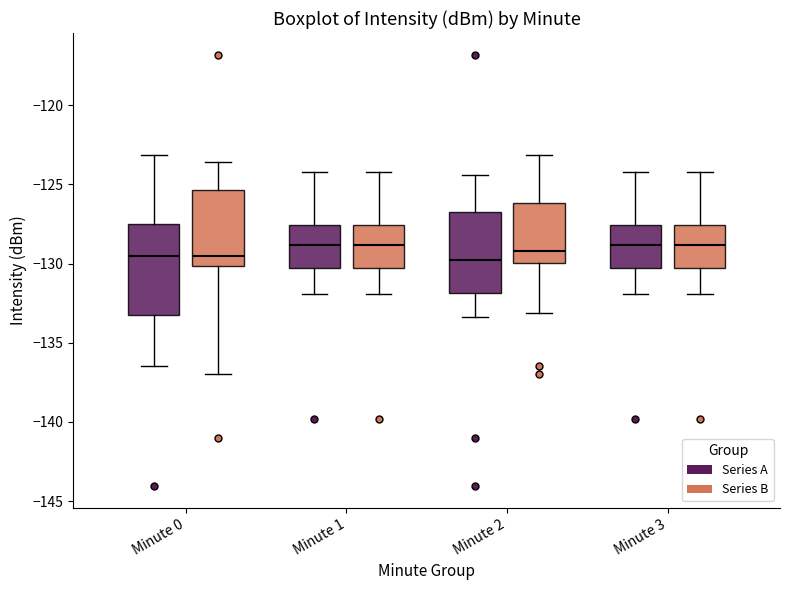

Where does the median line of the box for Minute 3 (Series B) sit on the y-axis? The values are not printed on the chart, so give them approximately, as read against the axis.

-129.0